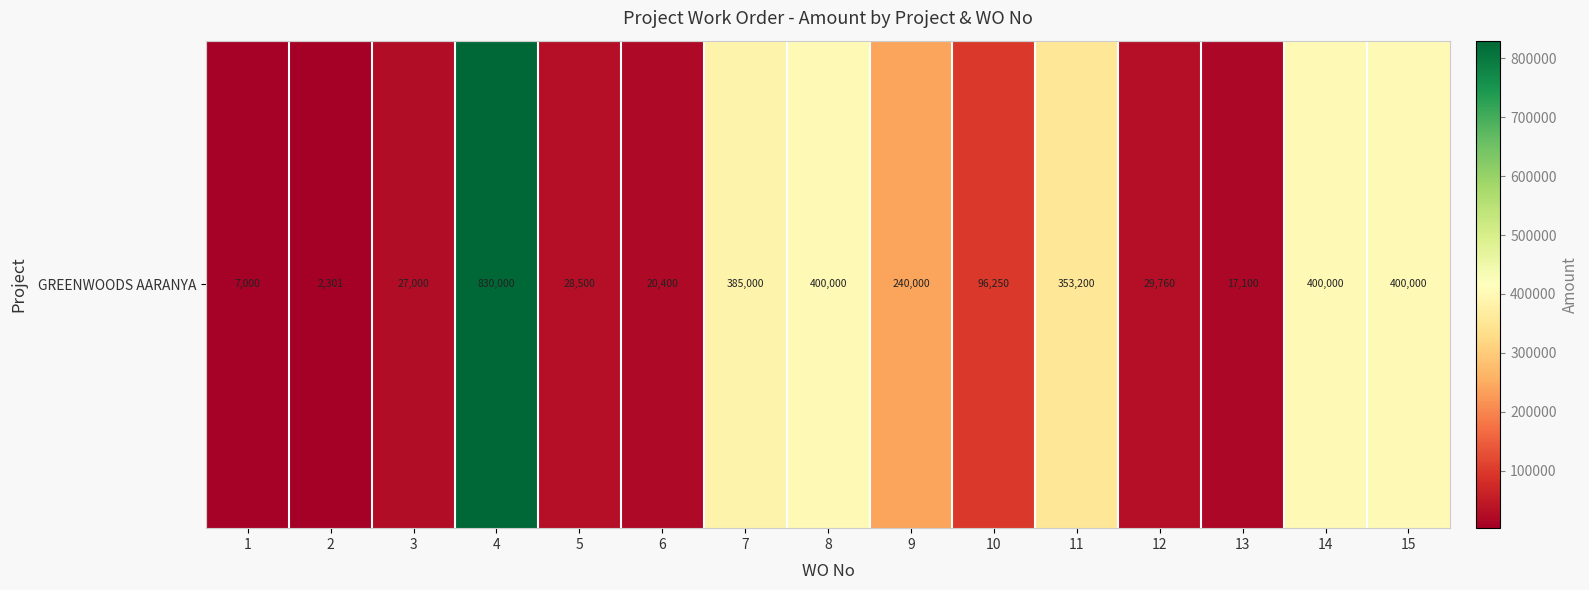

What is the smallest value displayed?

2301